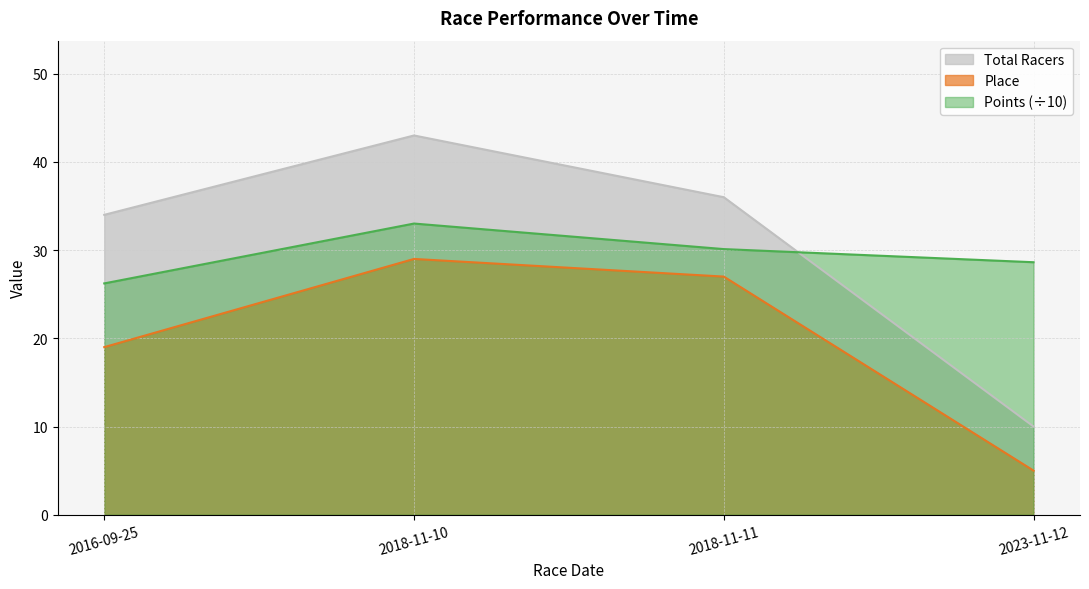

Which series has the widest spread of values?

Total Racers